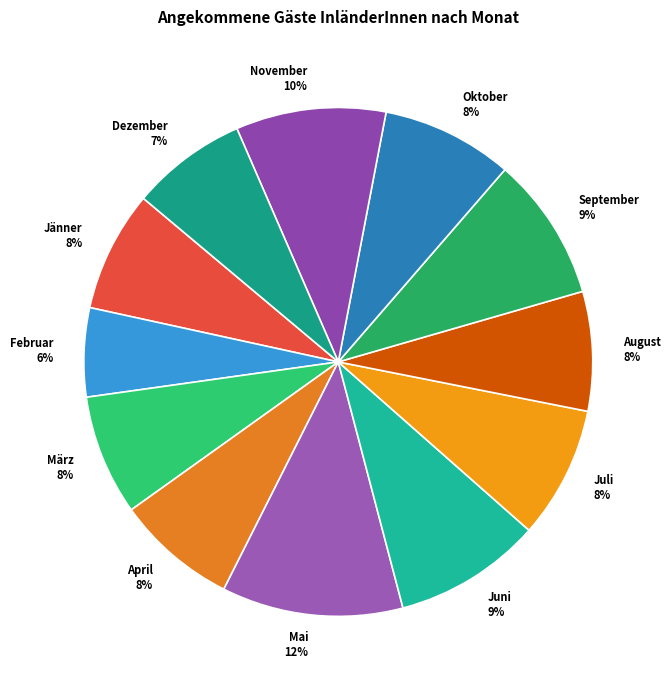

What is the smallest slice in the pie chart?

Februar